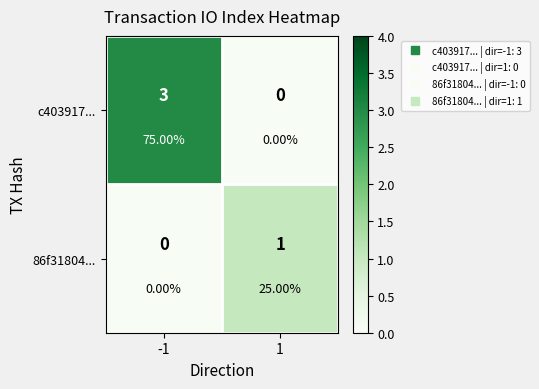

What is the difference between the 86f31804... values at -1 and 1?

1